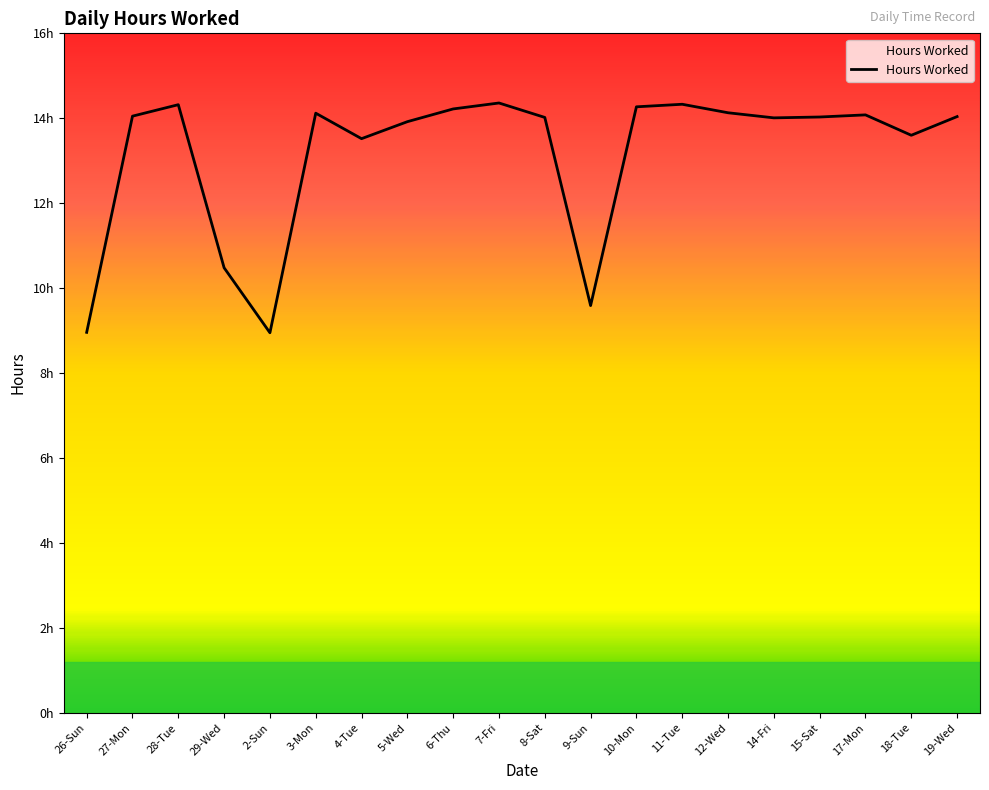

Is this an area chart (filled region under the line)?

Yes